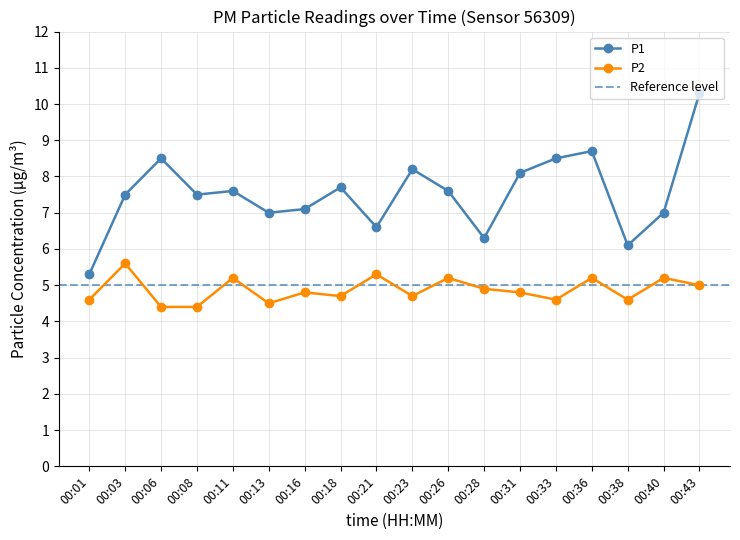

True or false: P1 has a value of 7.5 at 00:08.

True